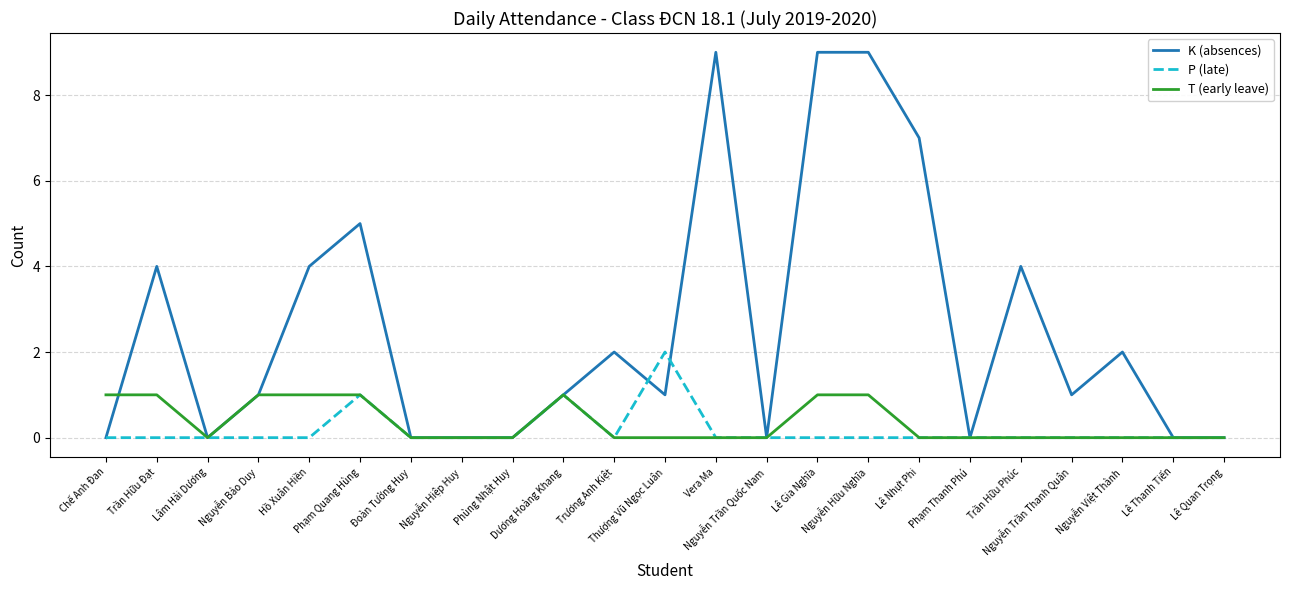

Which category has the highest value in the P (late) series?

Thượng Vũ Ngọc Luân